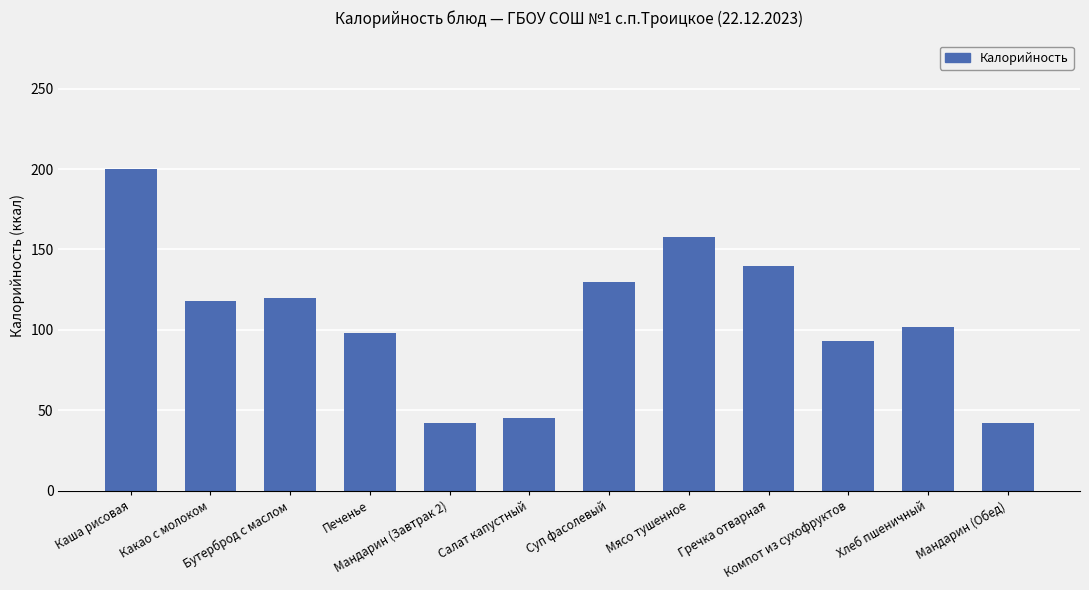

What position from the right is Суп фасолевый?

6